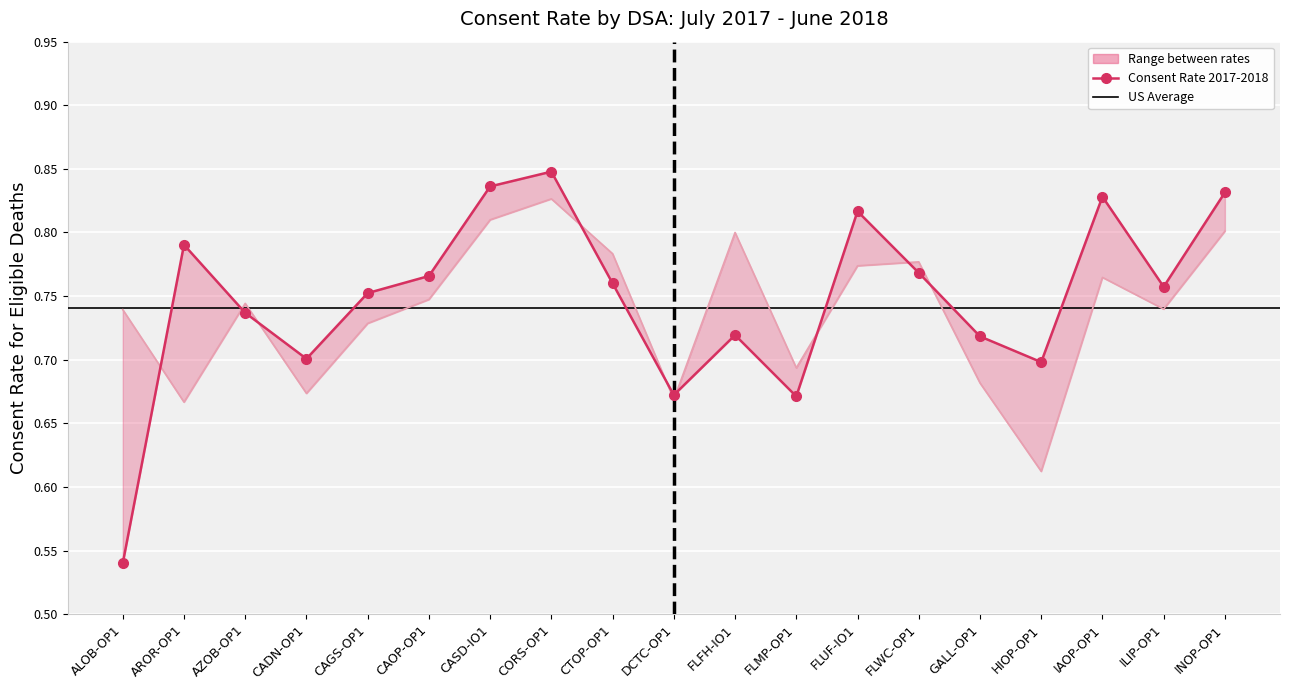

How many intersections are there between Consent Rate 2017-2018 and Consent Rate Prior?

9